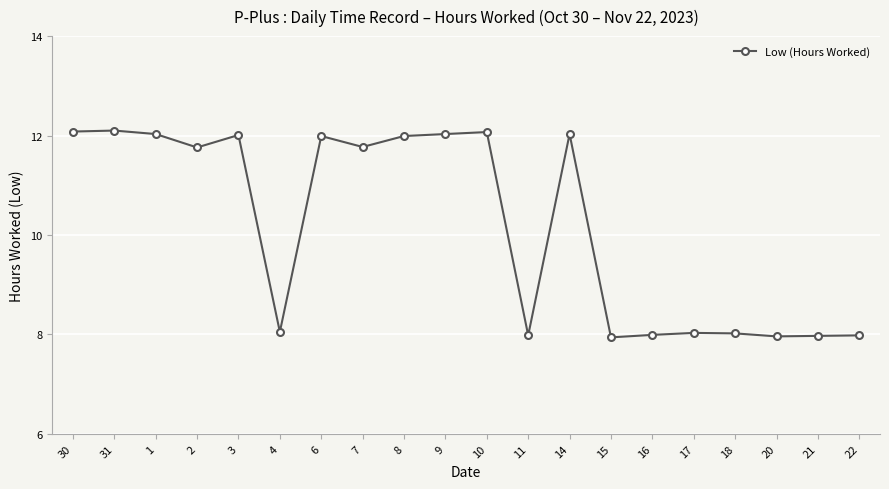

What is the label of the 16th point from the left?

17